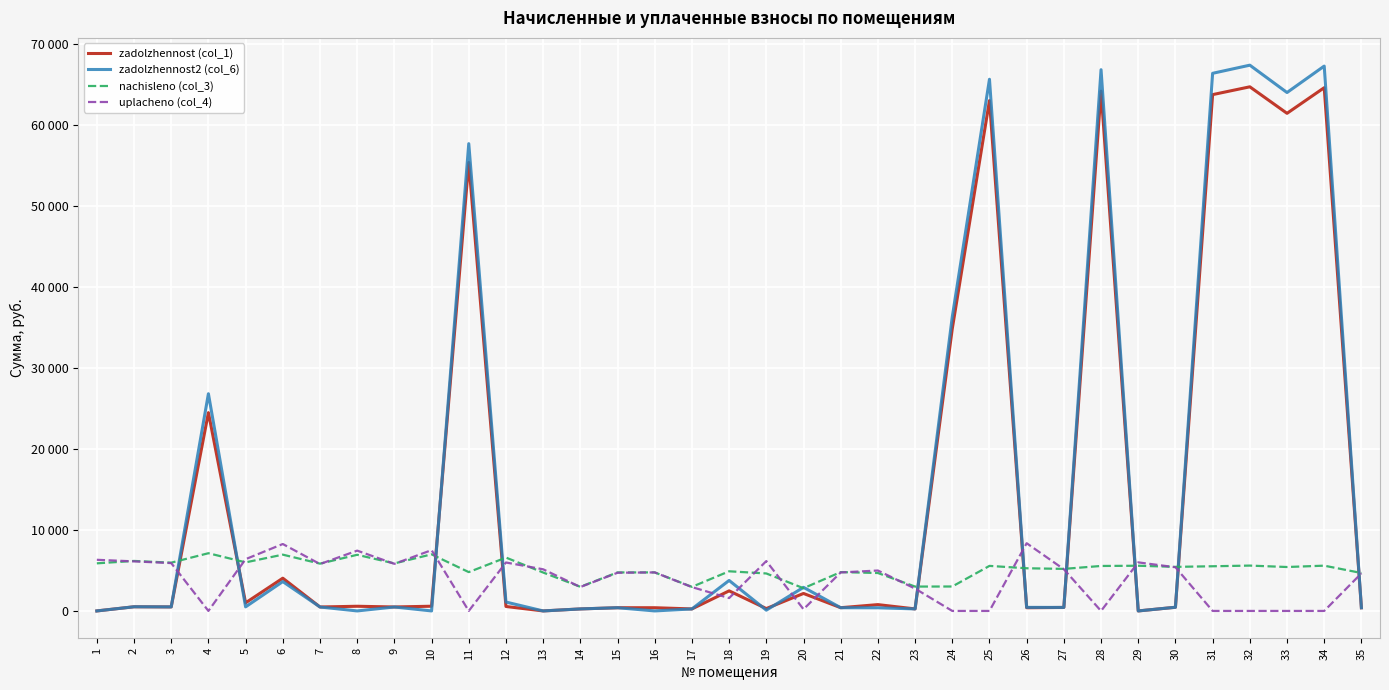

The value of zadolzhennost2 (col_6) at 21 is 115.4. True or false?

False